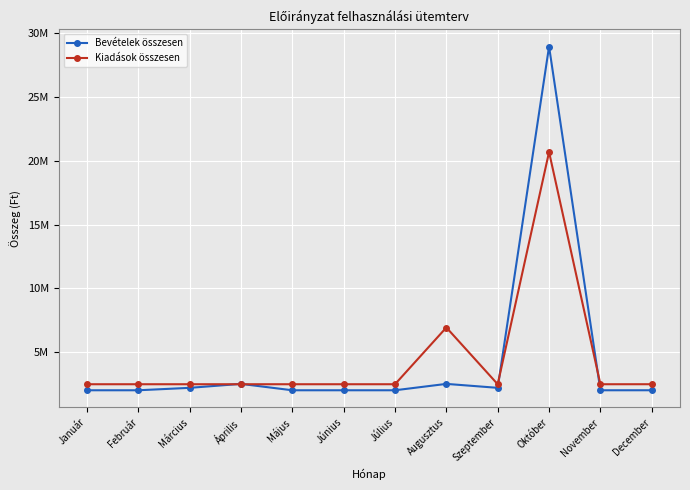

How many times do Kiadások összesen and Bevételek összesen cross each other?

4